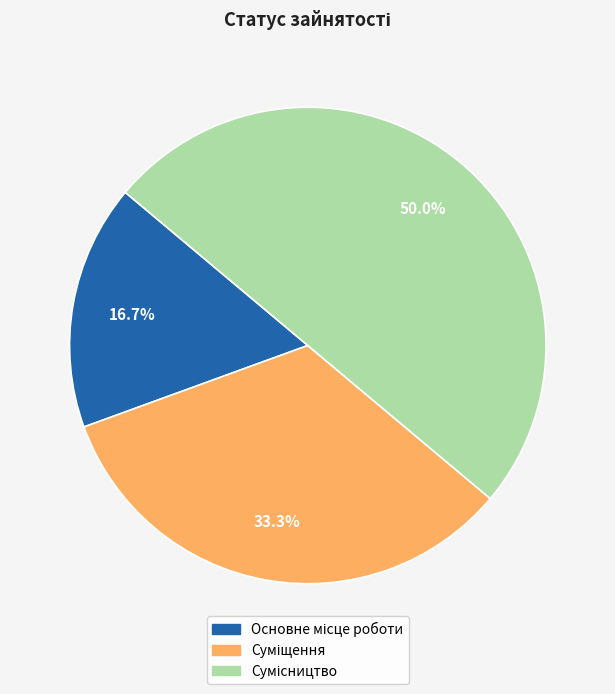

To the nearest percent, what portion does Основне місце роботи represent?

17%